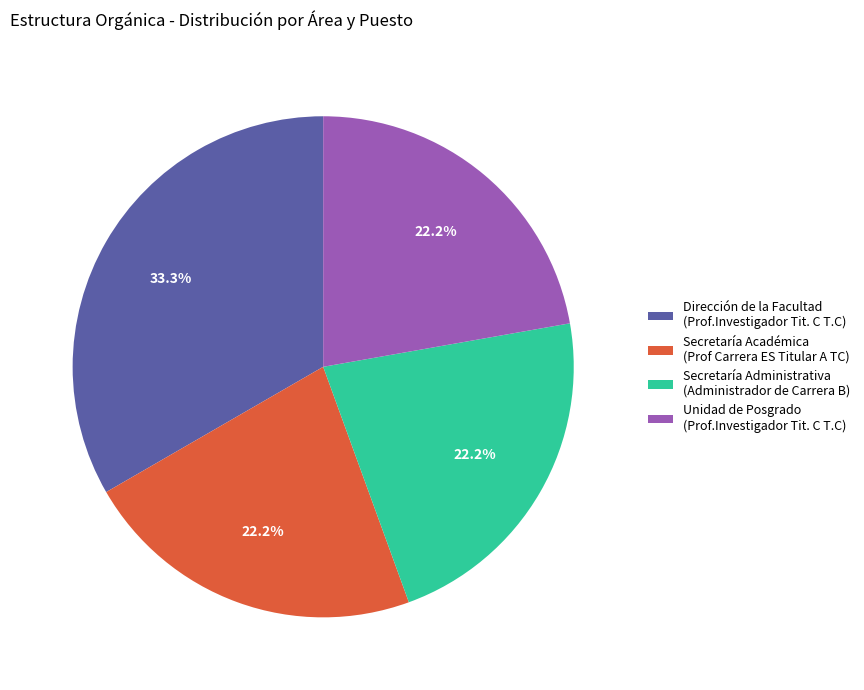

Which slice is the largest?

Dirección de la Facultad (Prof.Investigador Tit. C T.C)